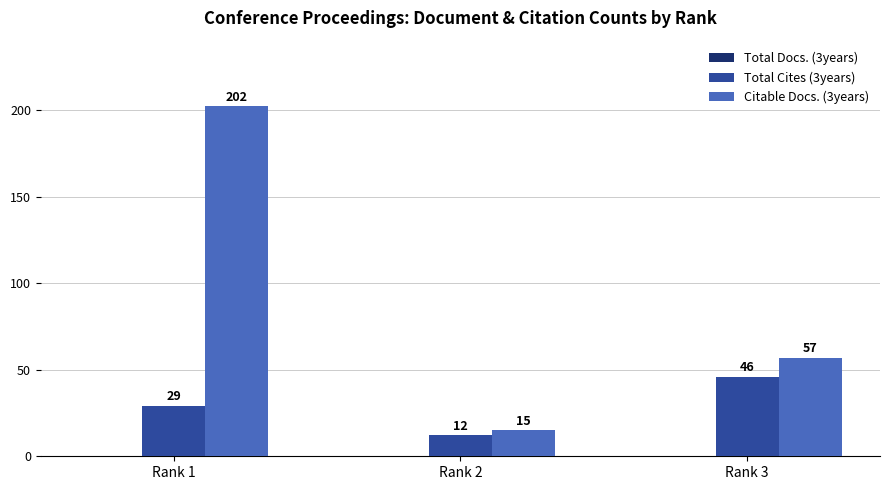

What is the value of the Total Cites (3years) bar at the 1st from the left?

29